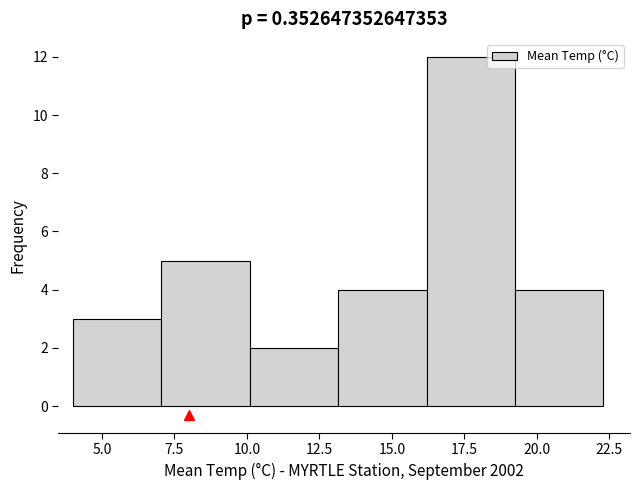

What is the height of the bar covering 10.10 to 13.15 on the x-axis? Neither the bar edges nor the heights are printed on the chart, so give them approximately, as read against the axes.

2